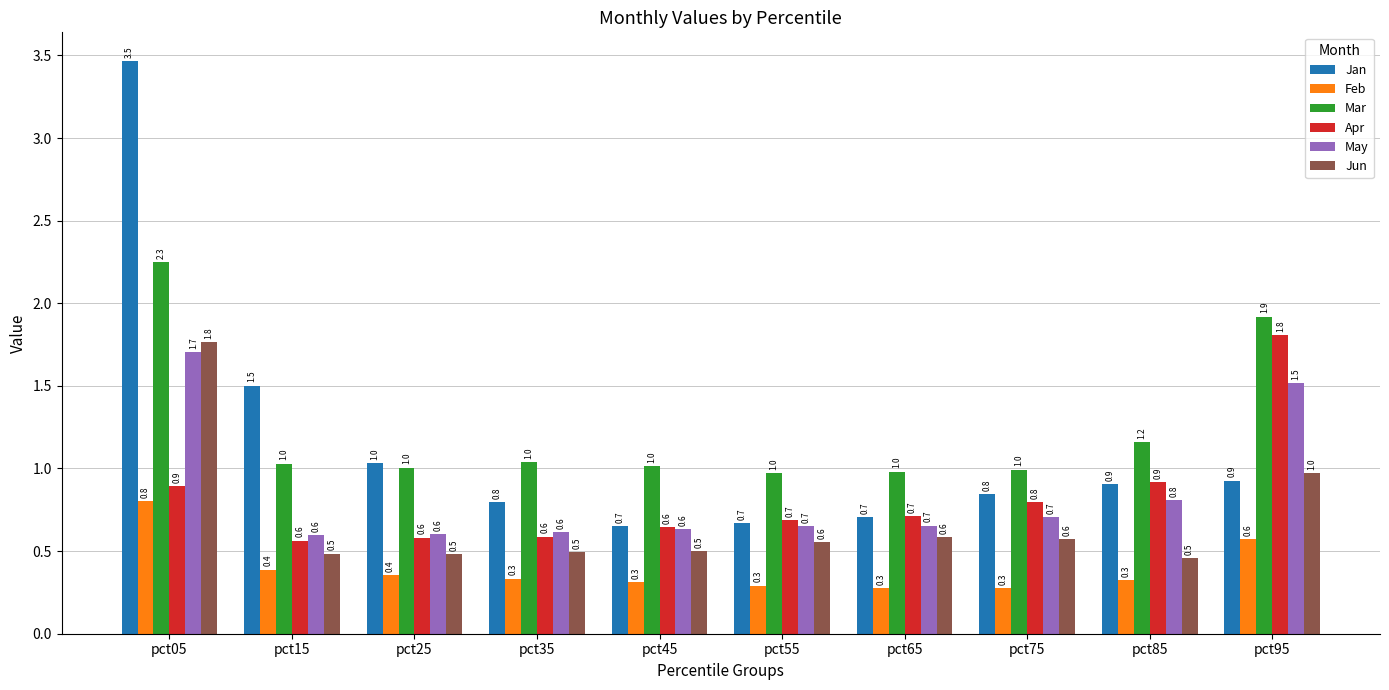

Count the number of data series in this chart.

6